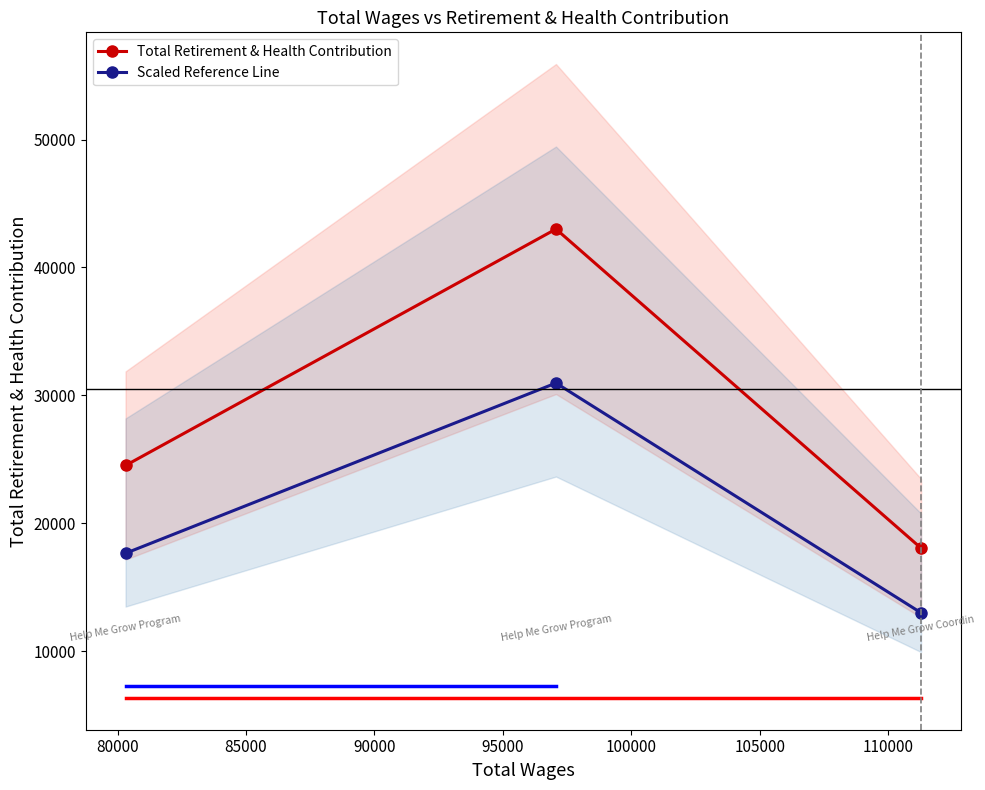

Which series has the largest total across all categories?

Total Retirement & Health Contribution